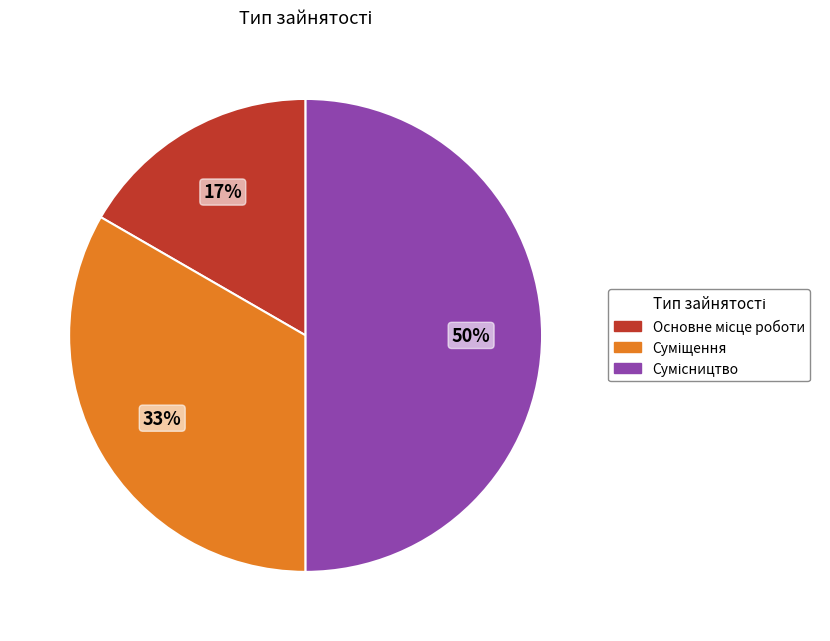

To the nearest percent, what is the average slice percentage?

33%